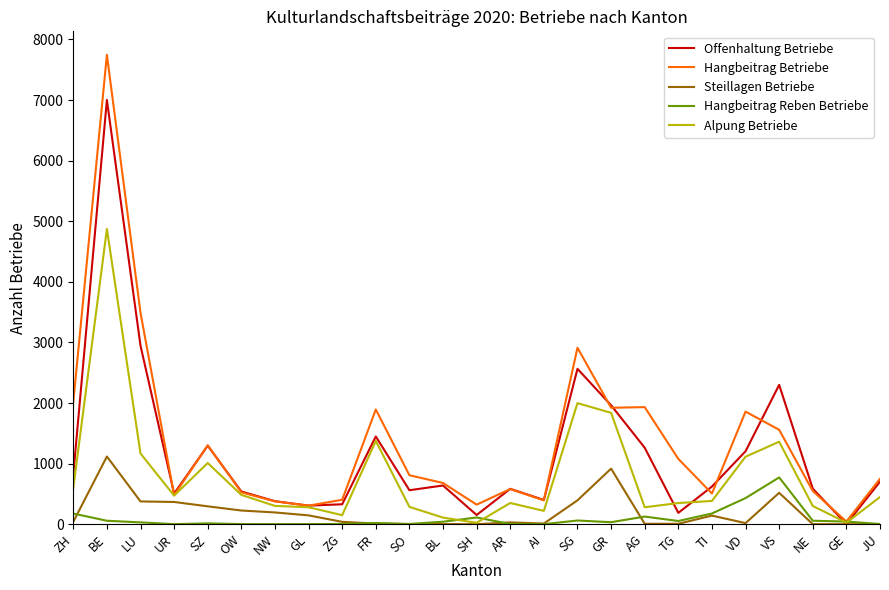

At which label is Hangbeitrag Betriebe closest to 3895?

LU